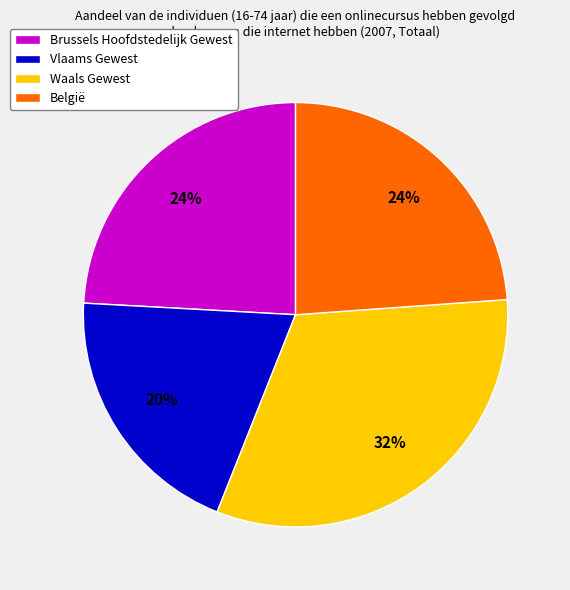

Which category has the biggest portion of the pie?

Waals Gewest